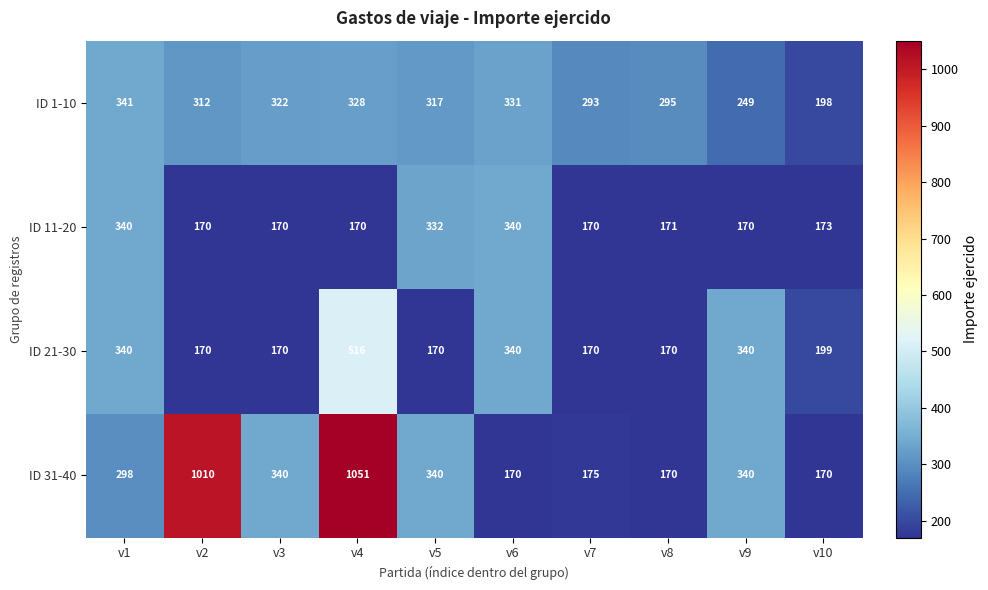

What is the lowest value of the ID 11-20 series?

170